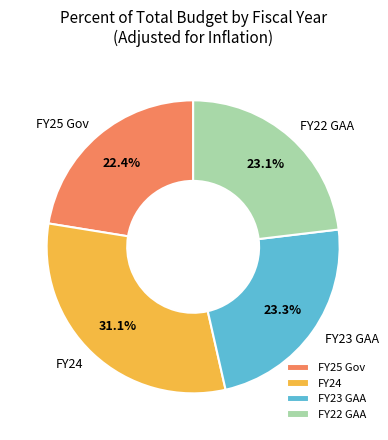

Is there any slice that represents more than half of the pie?

No